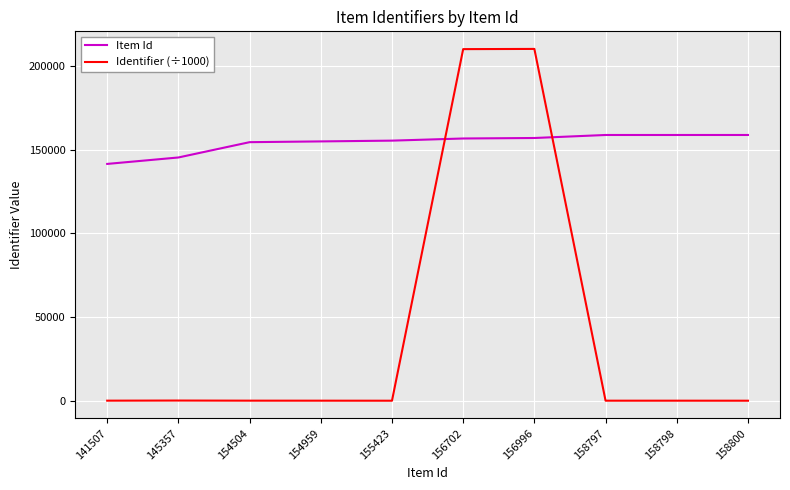

At how many categories does at least one series exceed 137082?

10